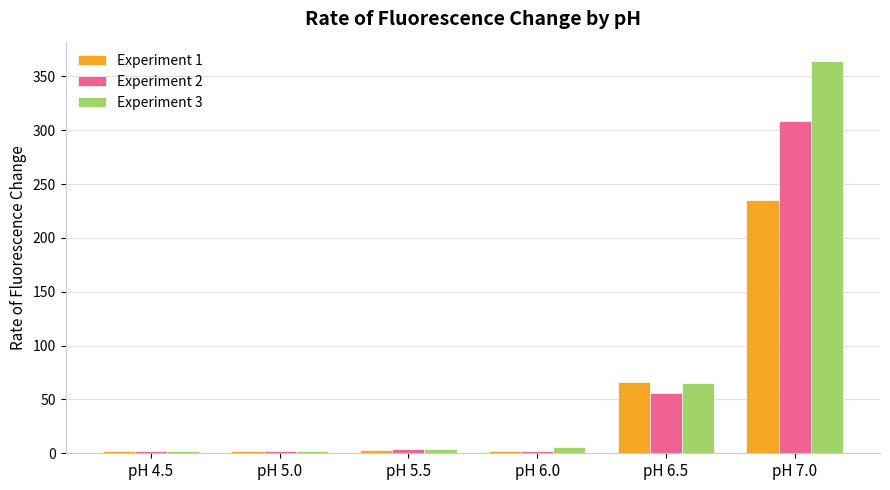

What is the sum of the Experiment 3 values at pH 5.0 and pH 7.0?

365.8